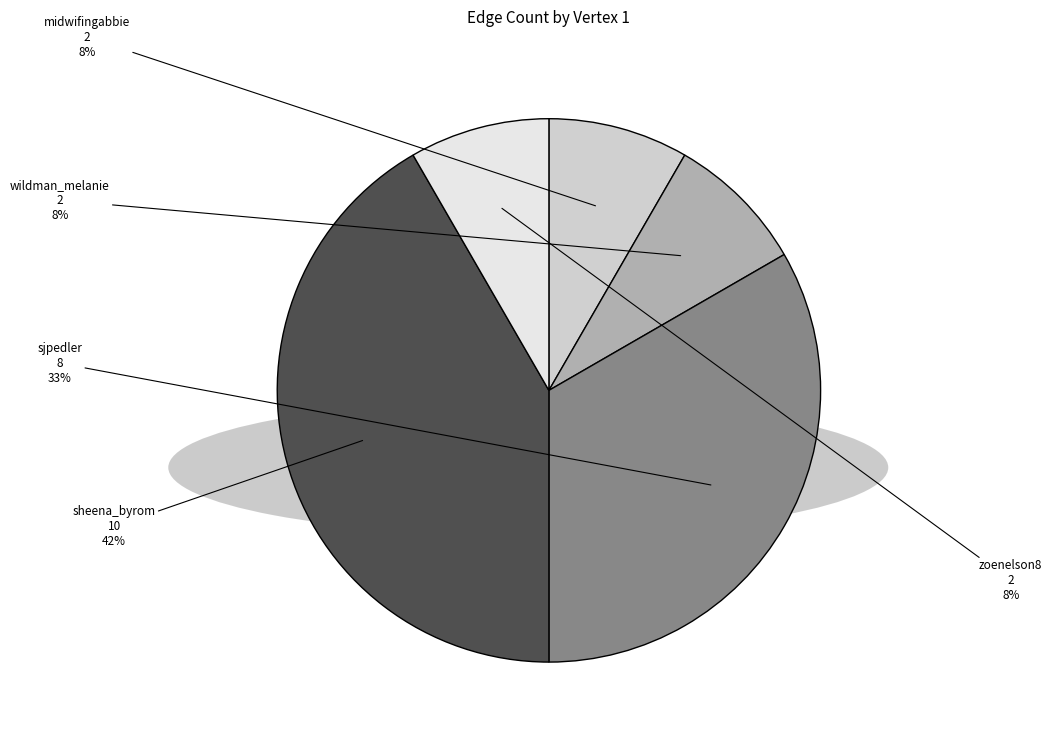

What is the largest slice in the pie chart?

sheena_byrom